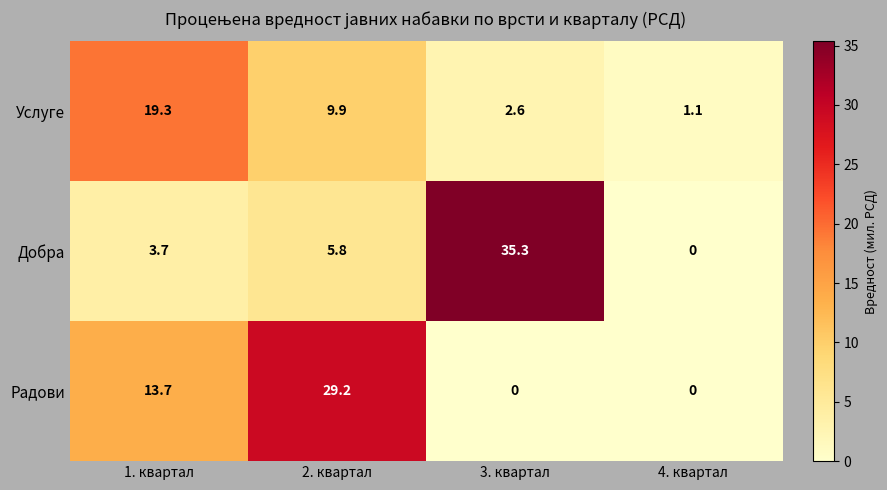

Which series has the largest total across all categories?

Добра